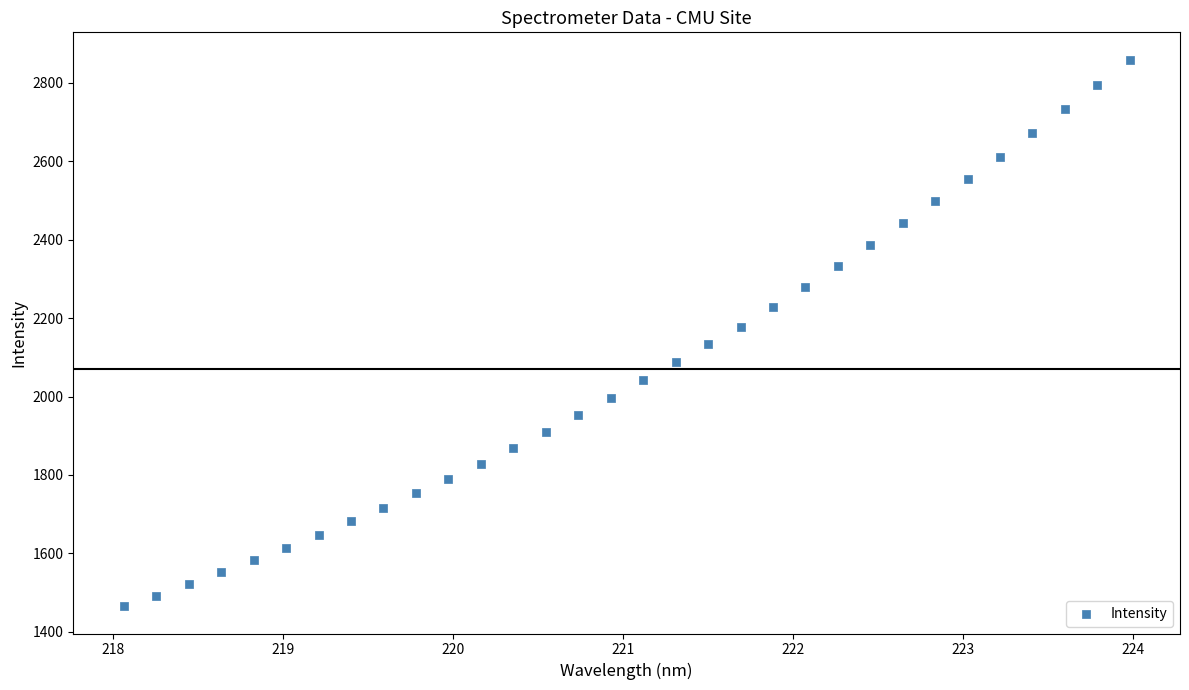

What is the range of Y values (max minus min)?

1394.1